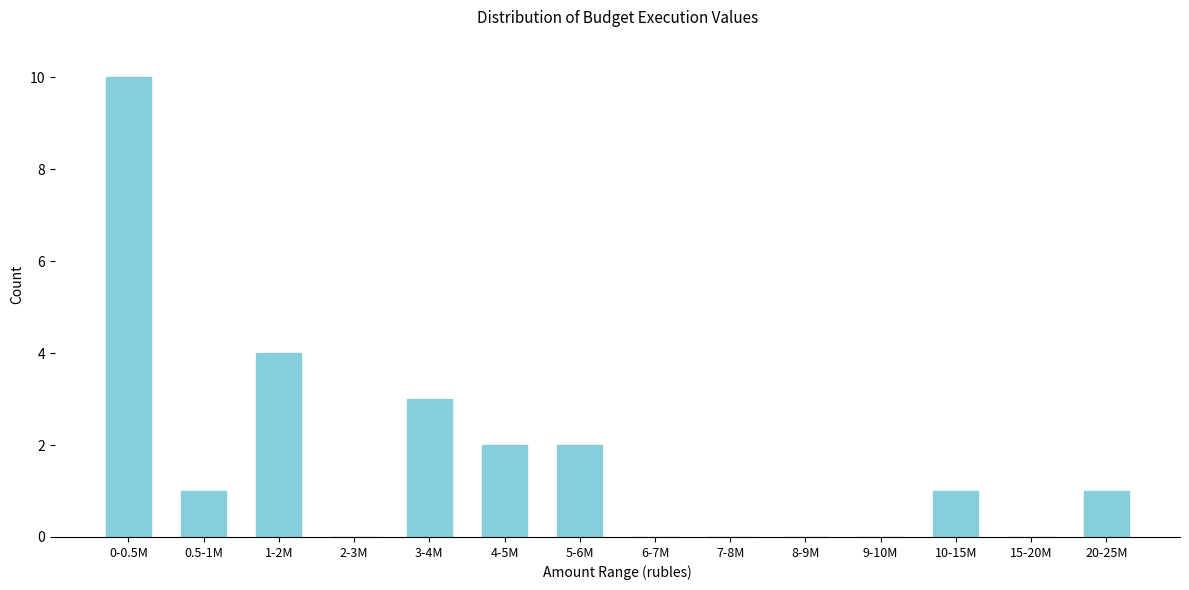

Reading right to left, transcribe all the data shown in this chart.

20-25M=1	15-20M=0	10-15M=1	9-10M=0	8-9M=0	7-8M=0	6-7M=0	5-6M=2	4-5M=2	3-4M=3	2-3M=0	1-2M=4	0.5-1M=1	0-0.5M=10